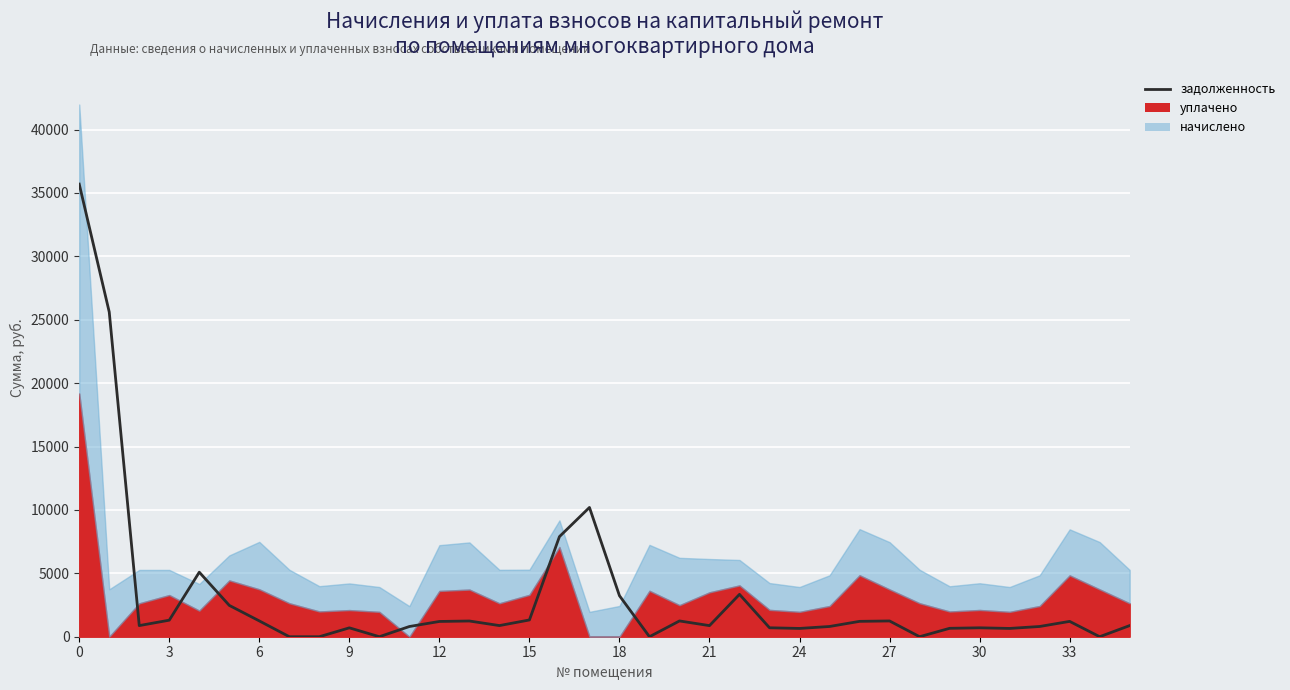

How many positive values are there?

30